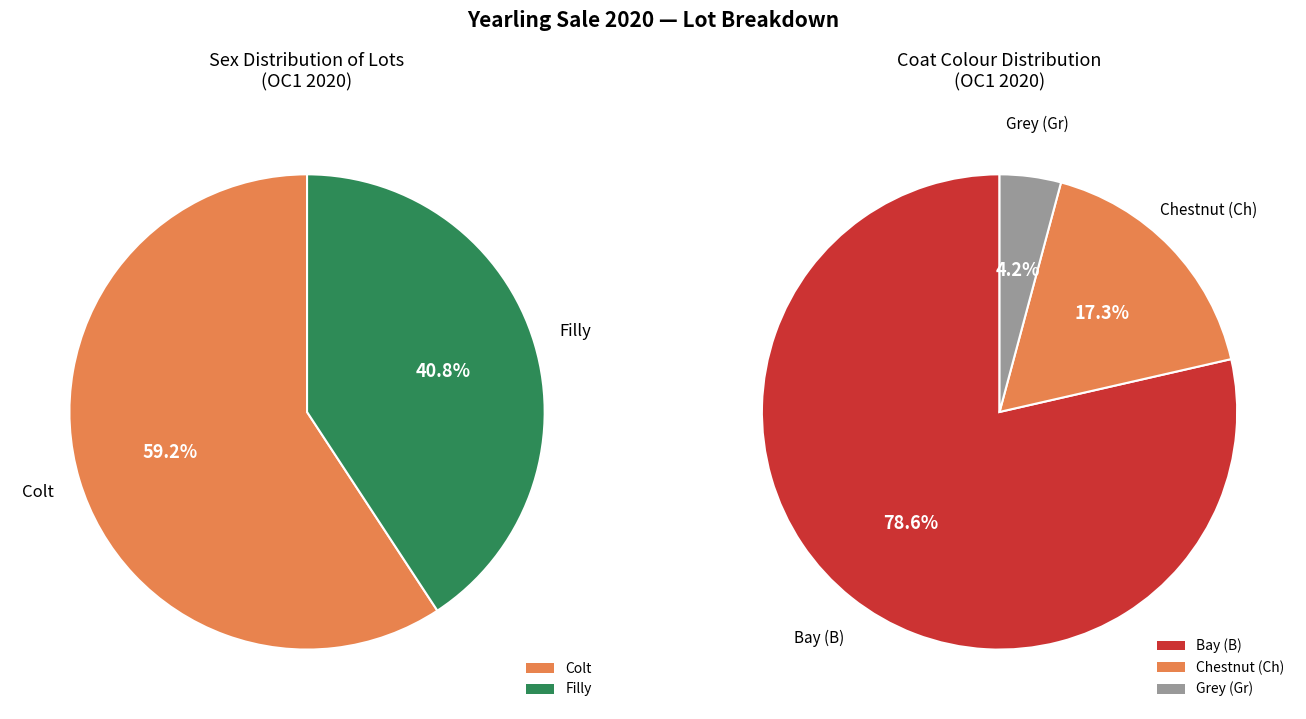

The C slice represents 59% of the pie. True or false?

True